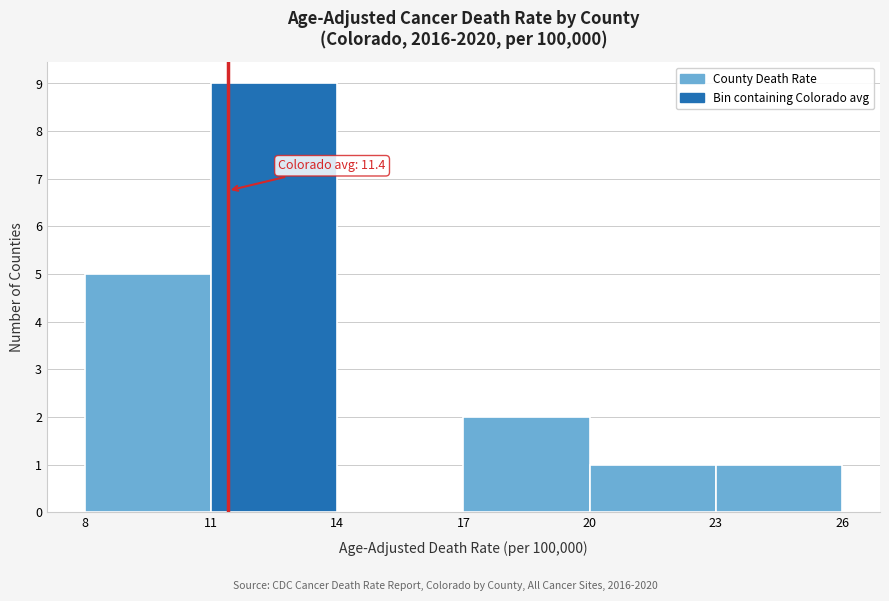

Which range on the x-axis has the tallest bar?

11 to 14